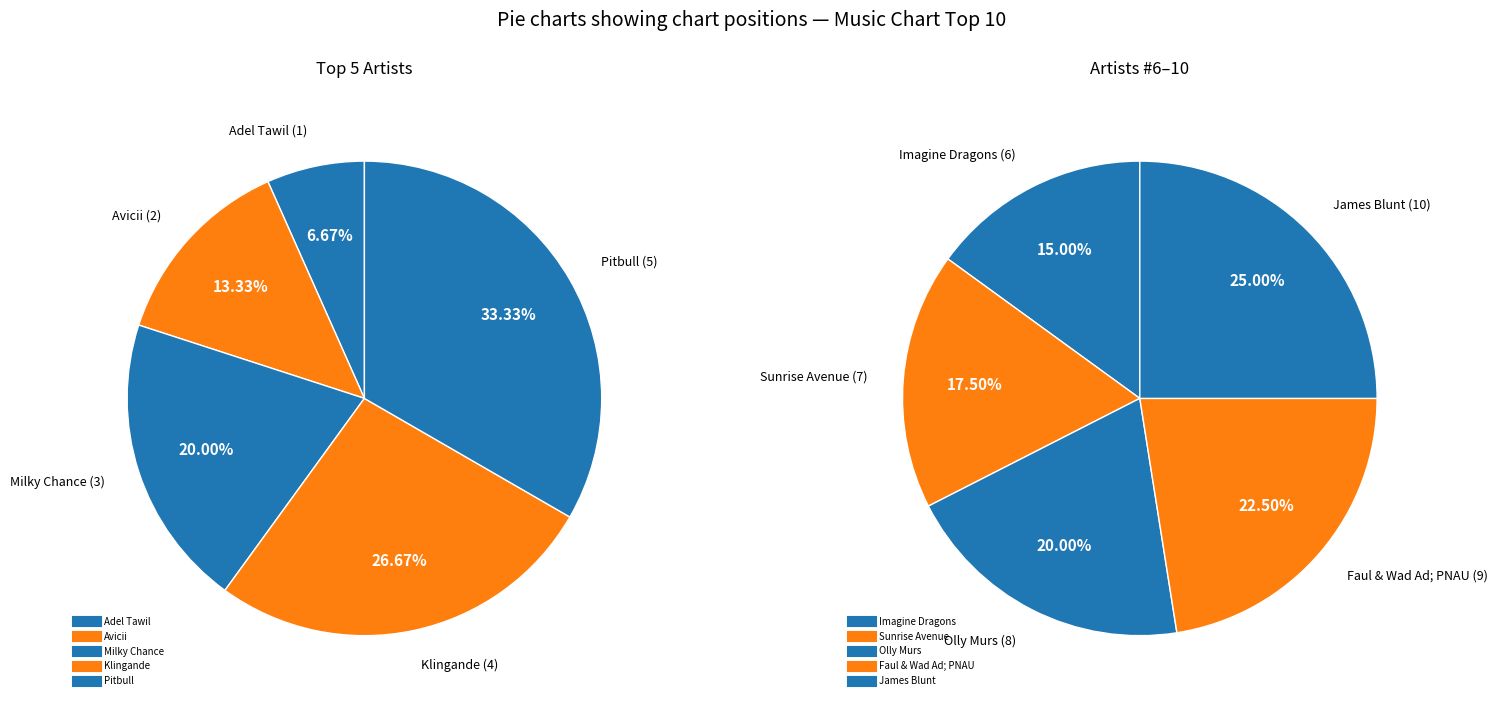

Combined, do Faul & Wad Ad; PNAU and Klingande account for over 50%?

No